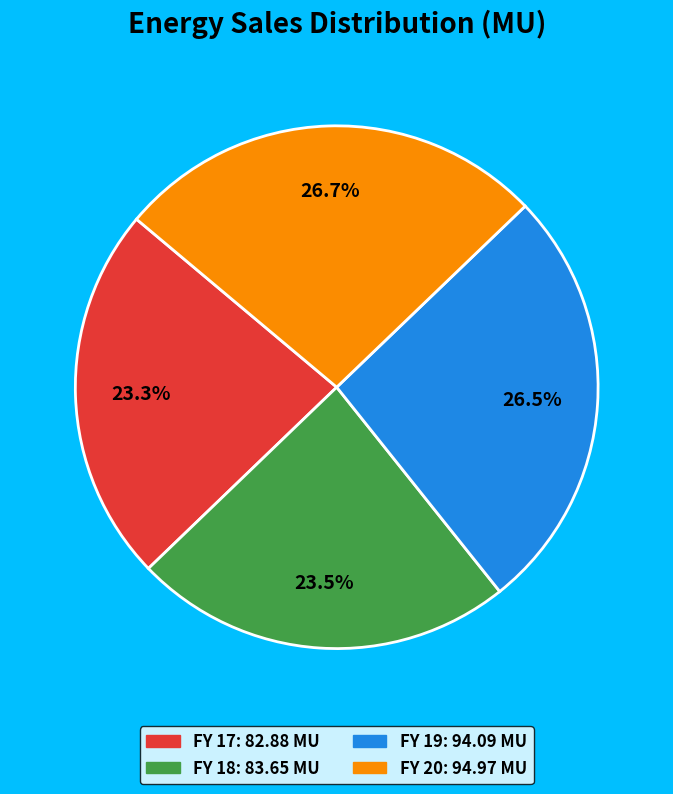

How many segments does this pie chart have?

4